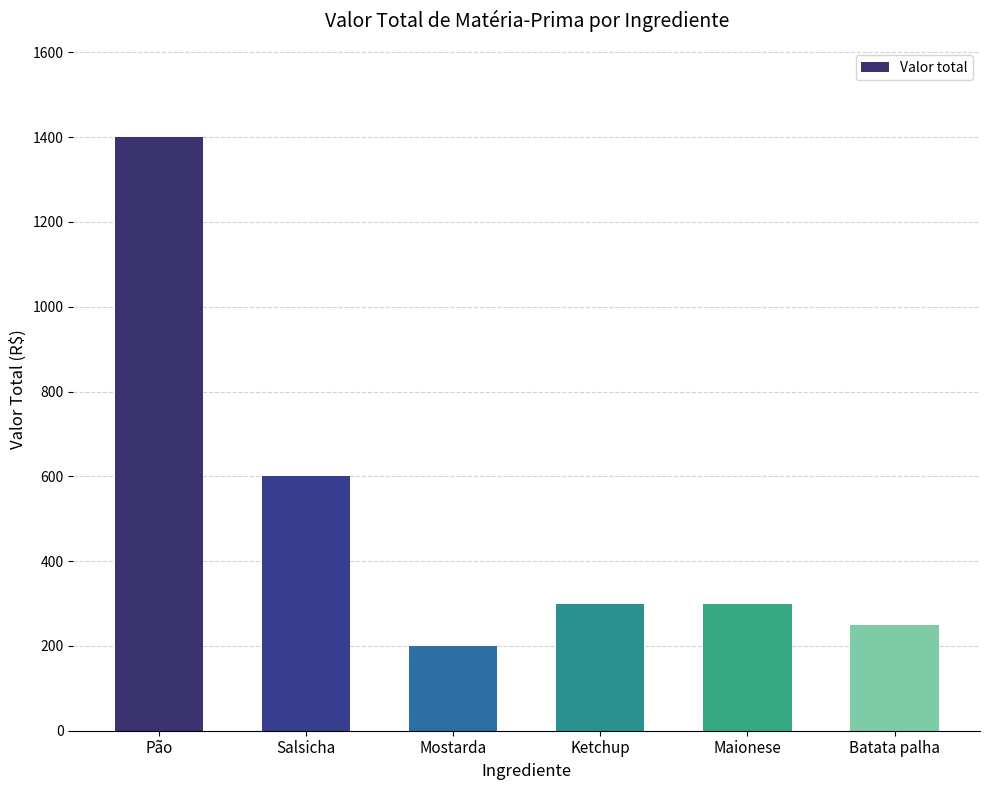

How many bars are there in total?

6